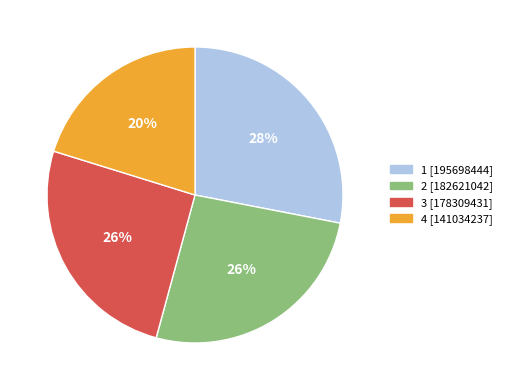

To the nearest percent, what is the difference between the 2 and 1 slice percentages?

2%